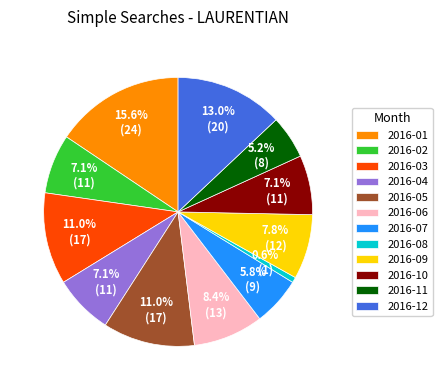

What percentage is NOT represented by 2016-07?

94.2%